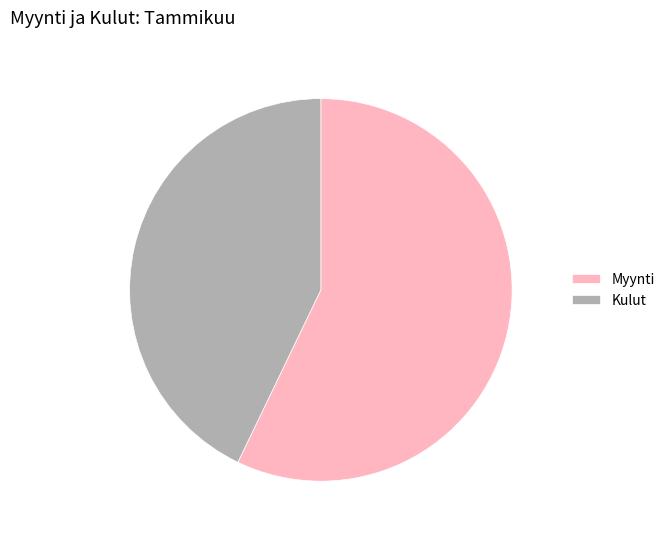

Does Myynti account for over 50% of the chart?

Yes